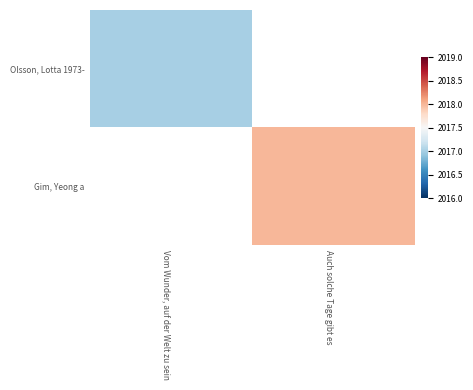

The value of Olsson, Lotta 1973- at Vom Wunder, auf der Welt zu sein is 2017.0. True or false?

True